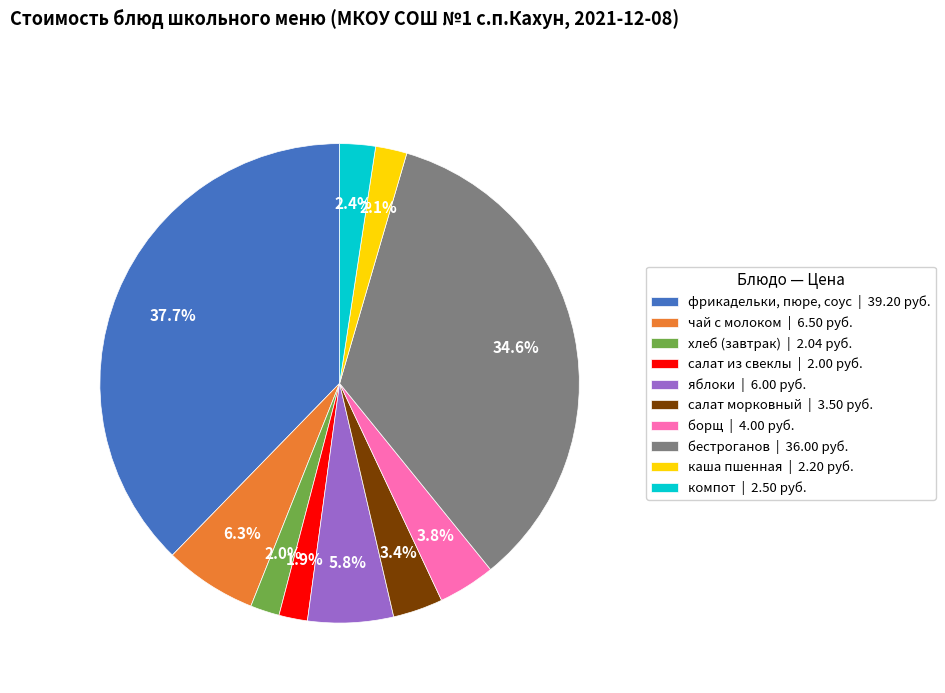

What percentage is the фрикадельки, пюре, соус slice, to the nearest percent?

38%